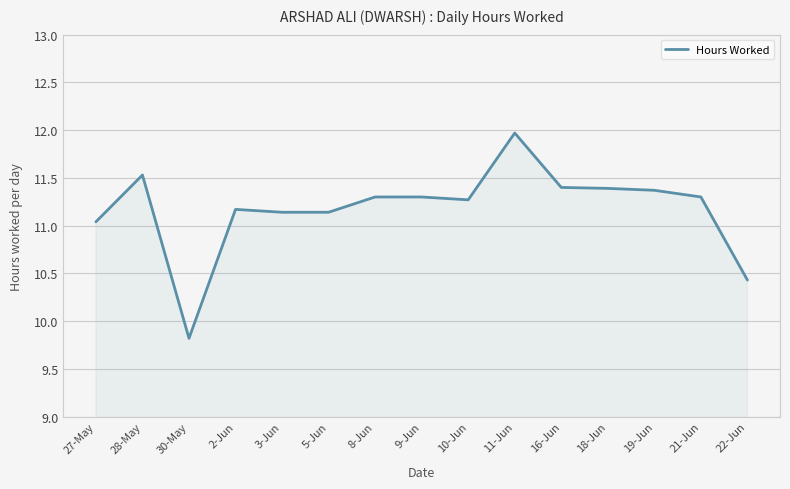

At which category does the data reach its first local peak?

28-May